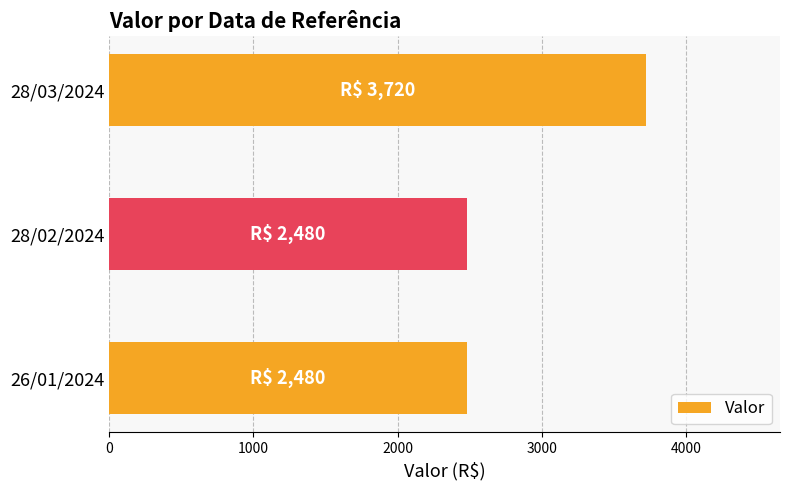

What is the ratio of the value at 28/02/2024 to the value at 26/01/2024?

1.0